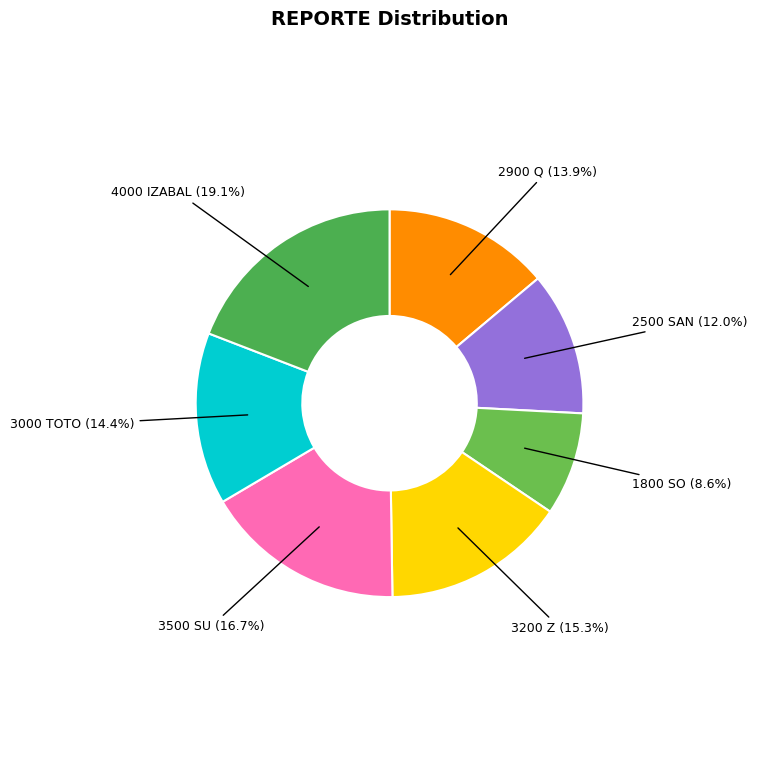

Count the number of slices in the pie.

7